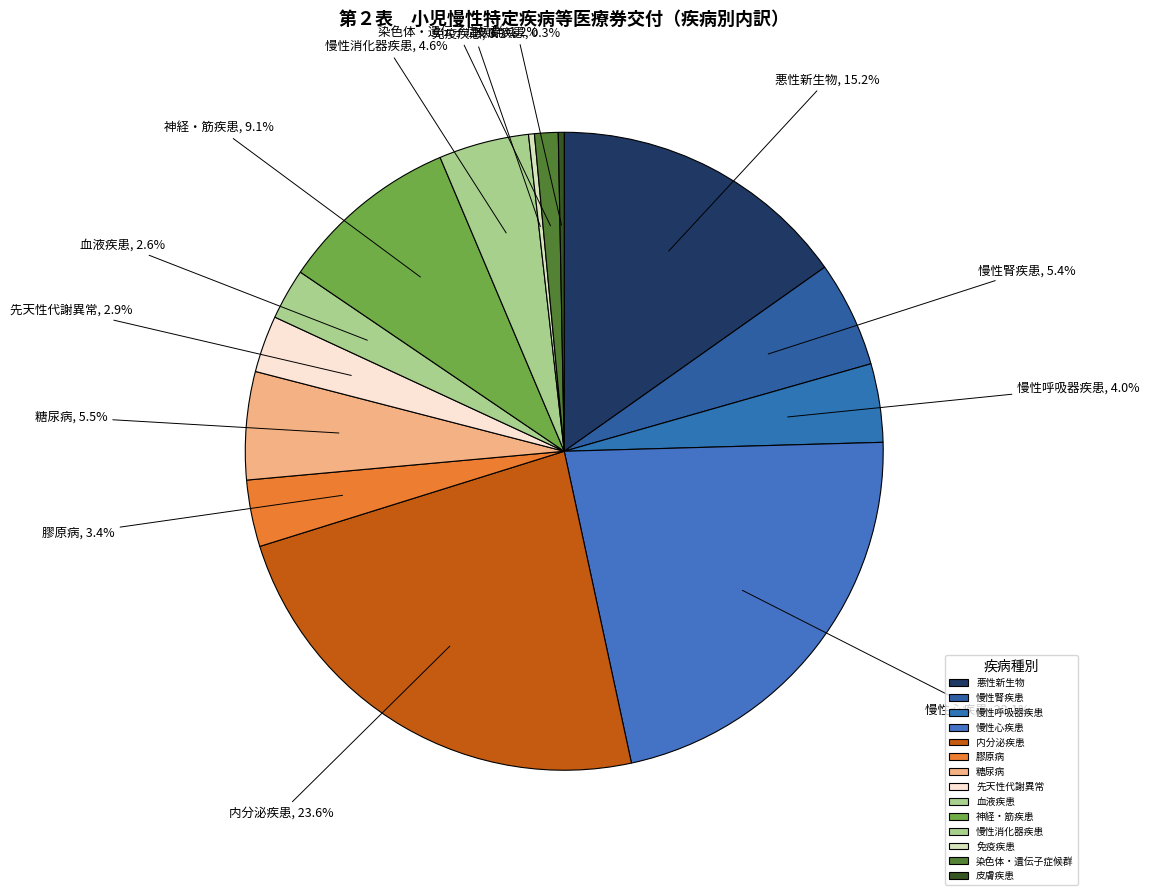

Does 免疫疾患 account for over 50% of the chart?

No